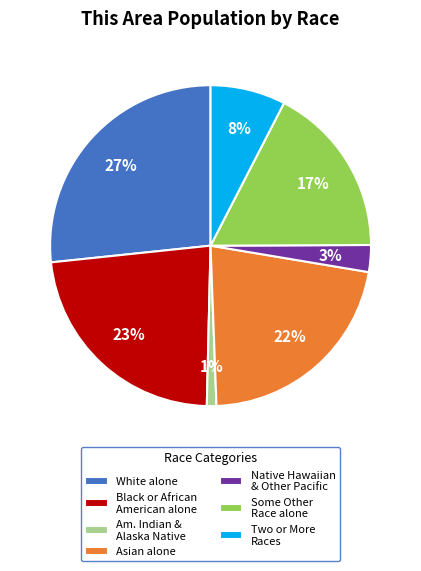

To the nearest percent, what percentage of the pie is White alone?

27%